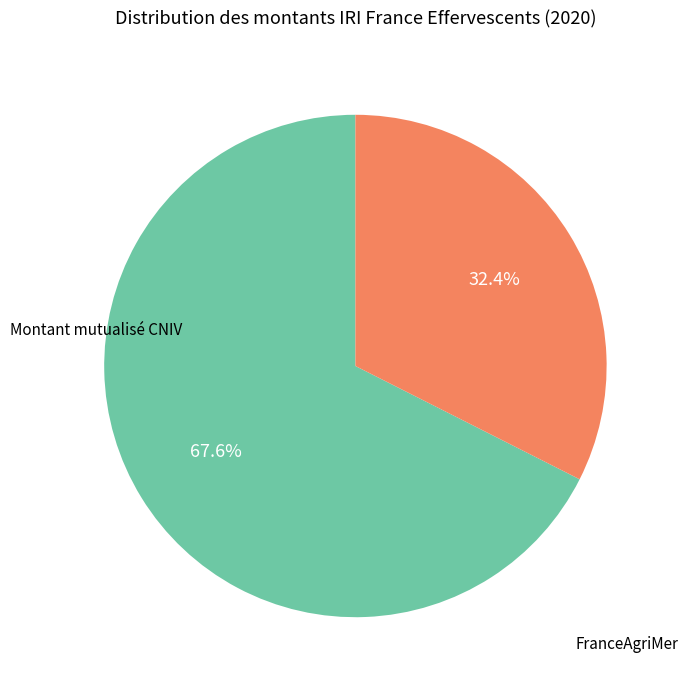

Does any single category account for the majority?

Yes